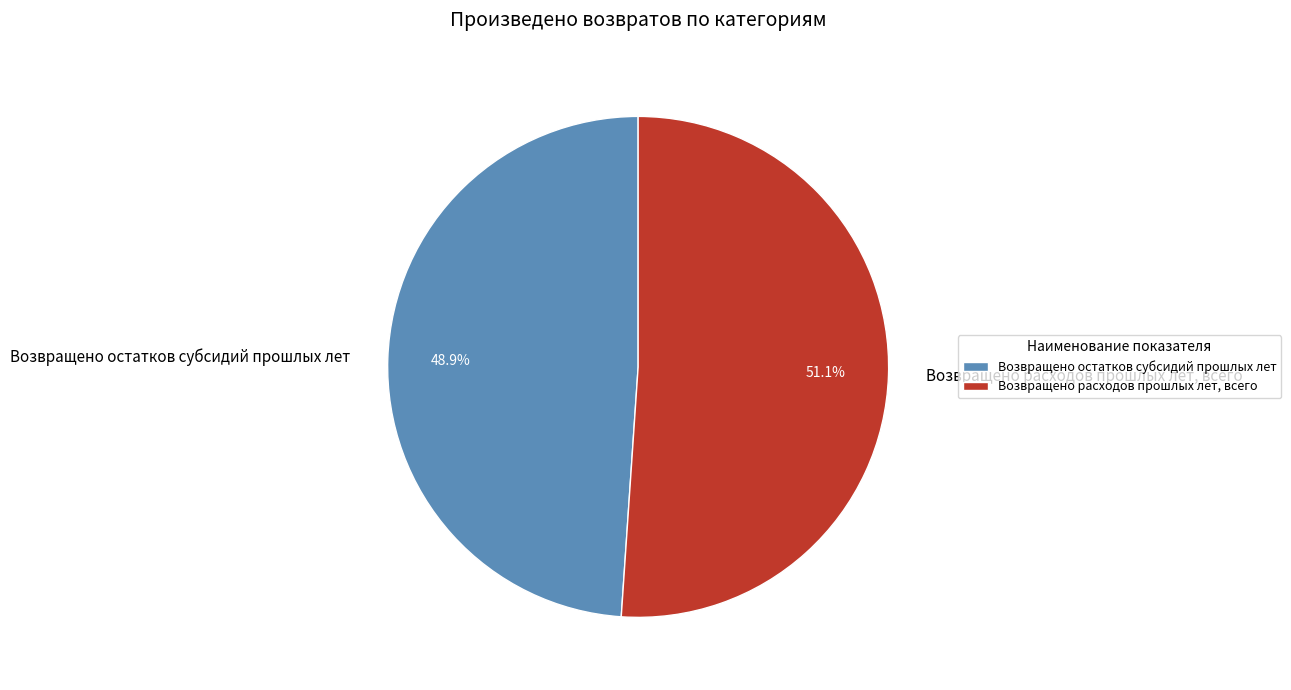

To the nearest percent, what is the difference between the largest and smallest slice percentages?

2%